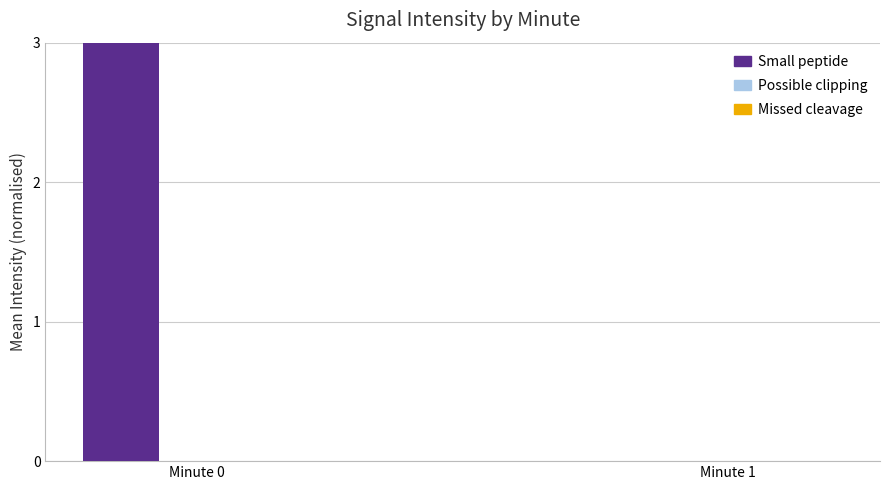

What is the change in value from Minute 0 to Minute 1?

-3